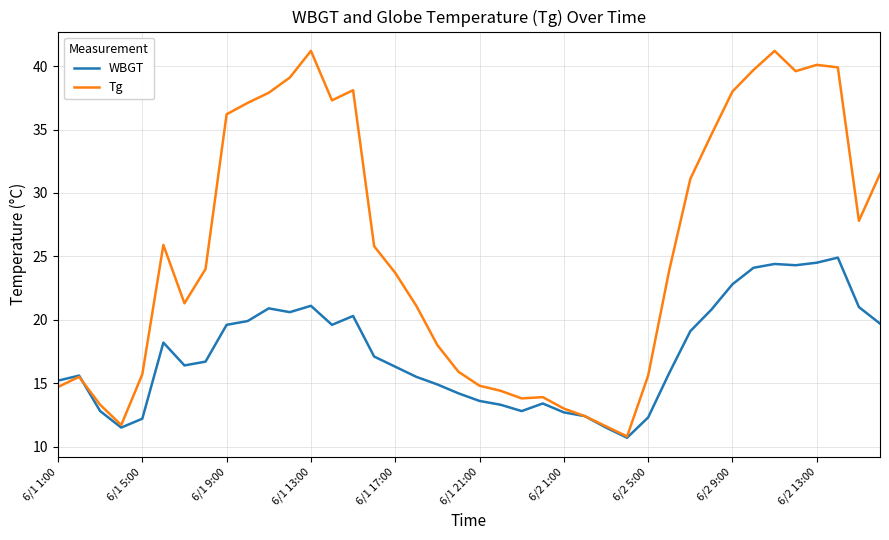

What is the maximum value shown in the chart?

41.2